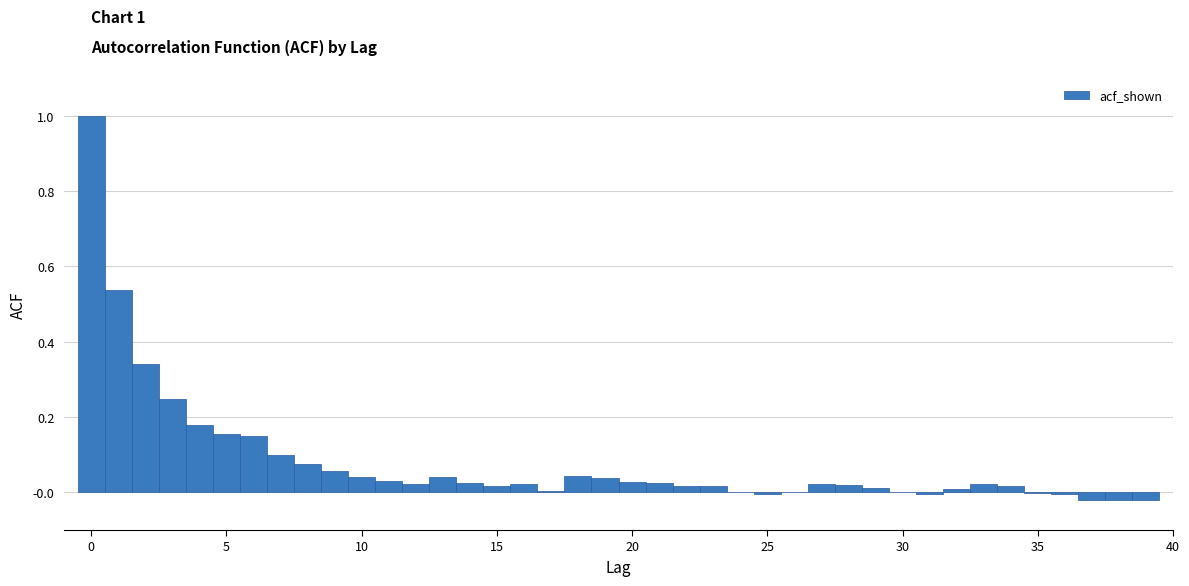

Around what value on the x-axis is the tallest bar? Give the approximate position of its centre, as read against the axis.

0.0